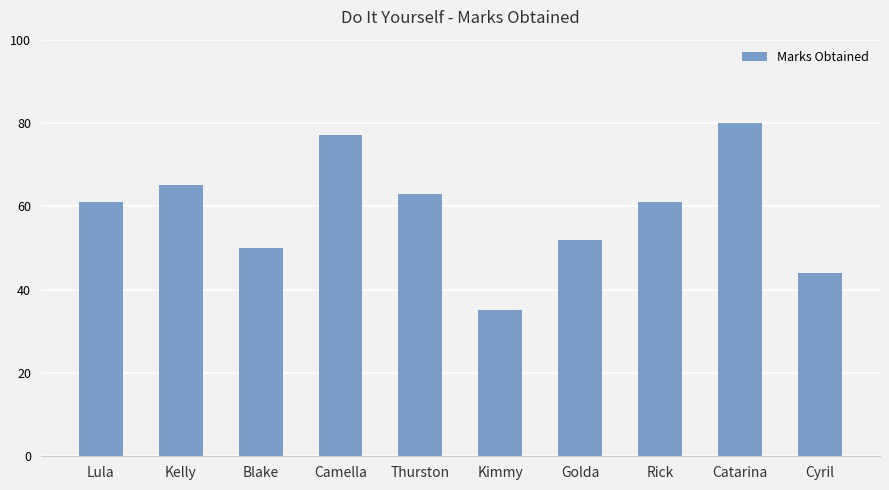

Is it true that the value at Kelly is 65?

True